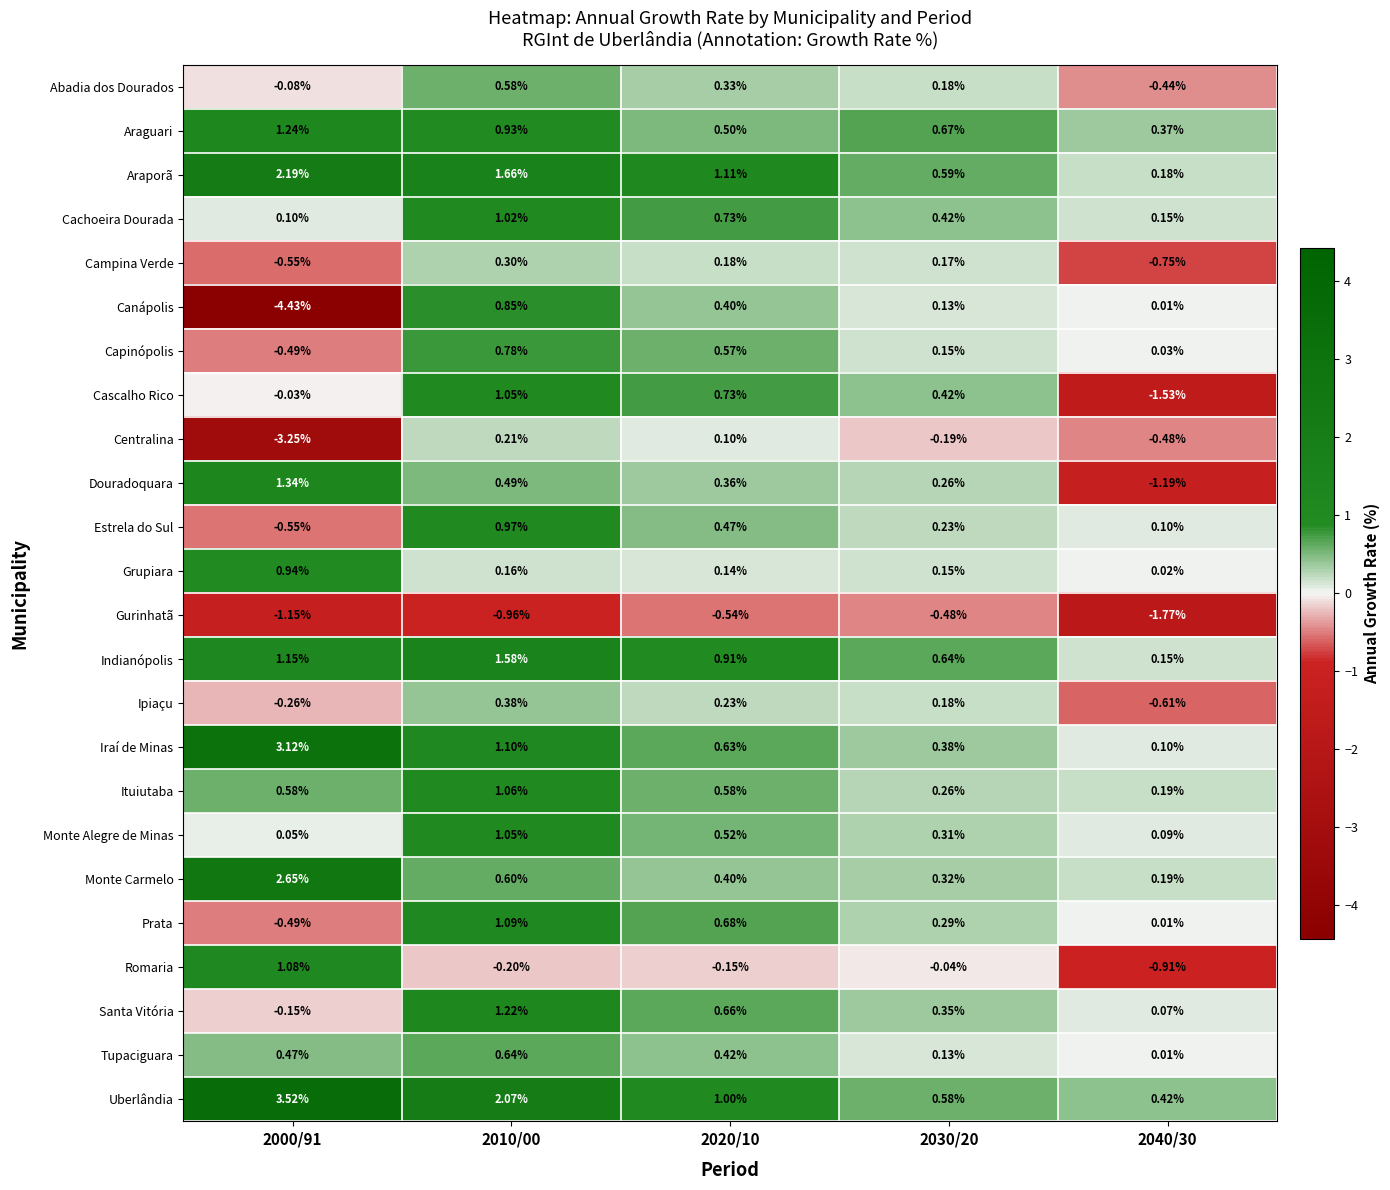

Which series changed the most between 2000/91 and 2010/00?

Canápolis